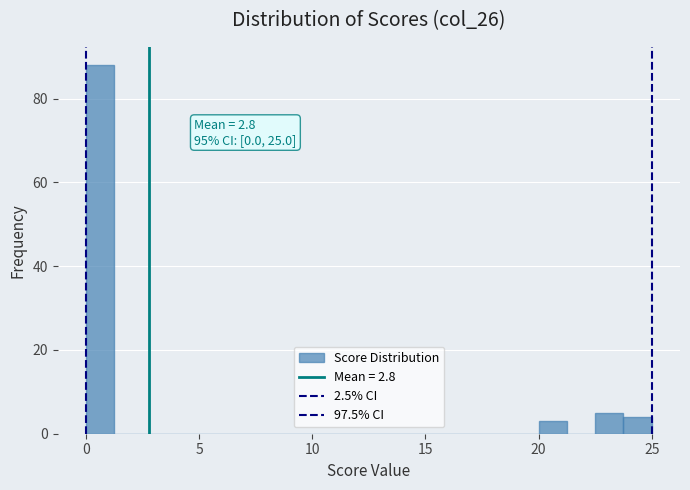

Around what value on the x-axis is the tallest bar? Give the approximate position of its centre, as read against the axis.

0.5